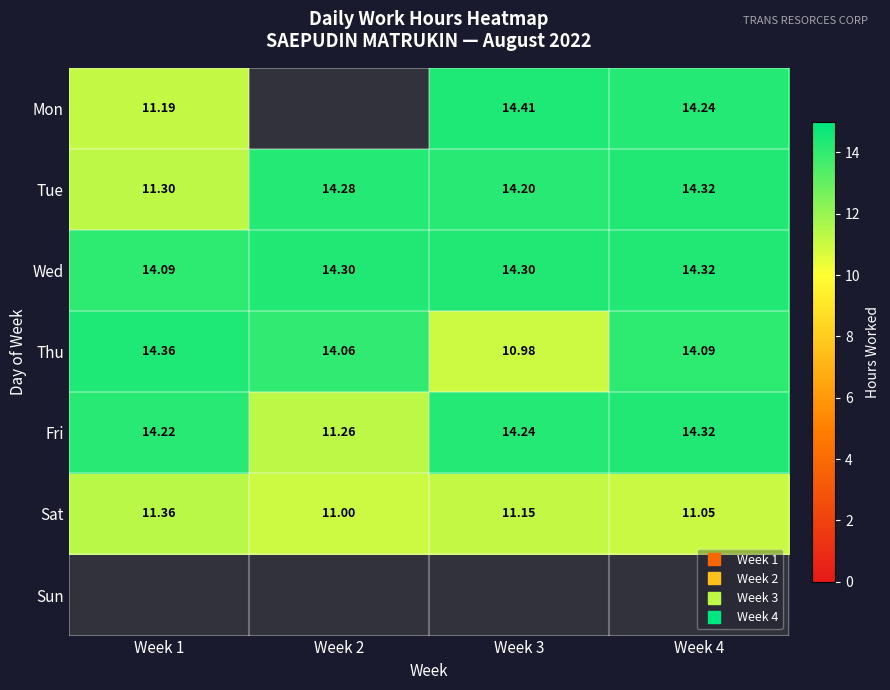

How many values in the Thu series exceed 14?

3